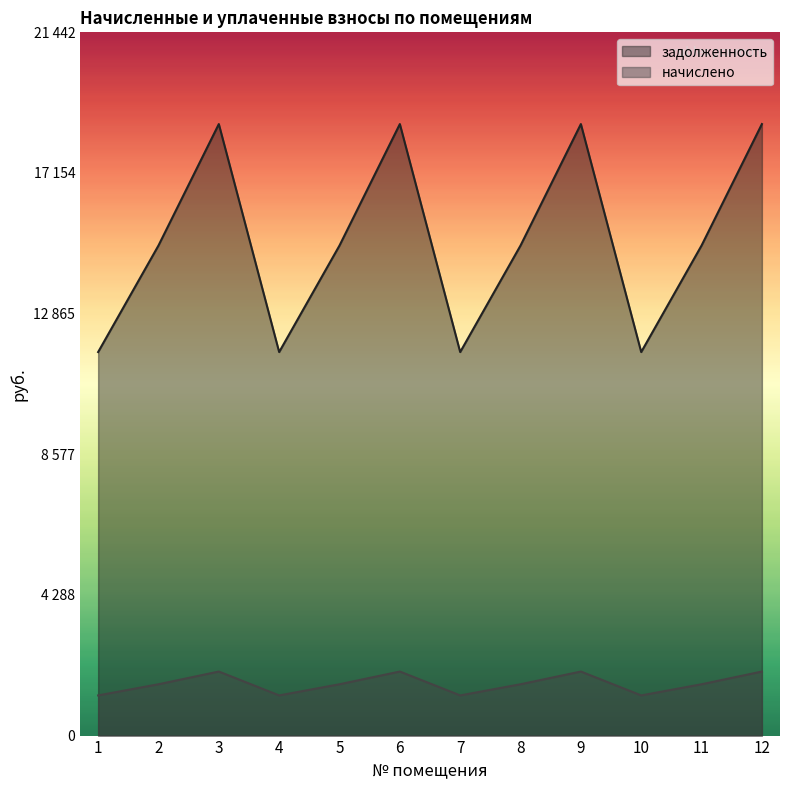

What is the value of the задолженность point at the 8th from the left?

14942.6